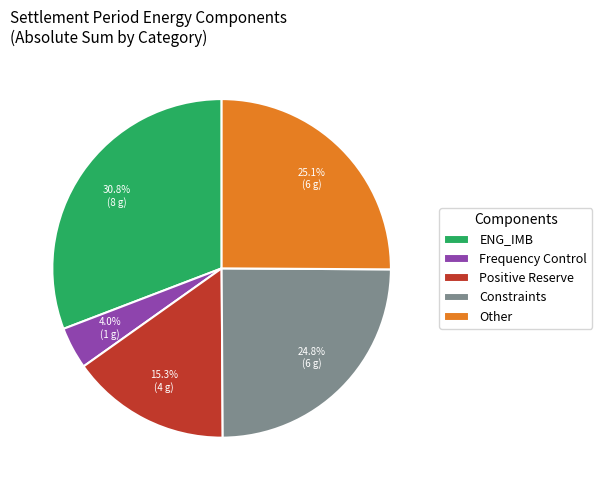

Is there a majority slice in this chart?

No